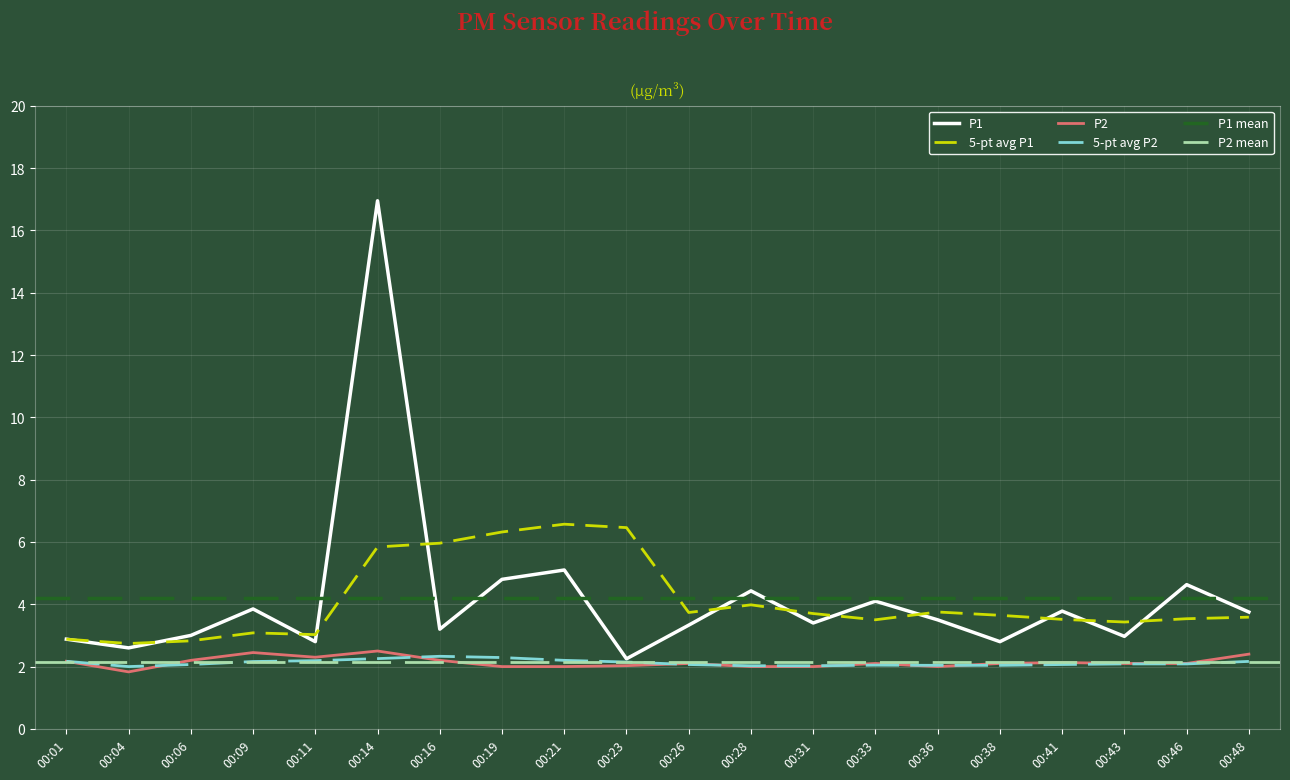

In P2, how many points are lower than both neighbors (excluding endpoints)?

3